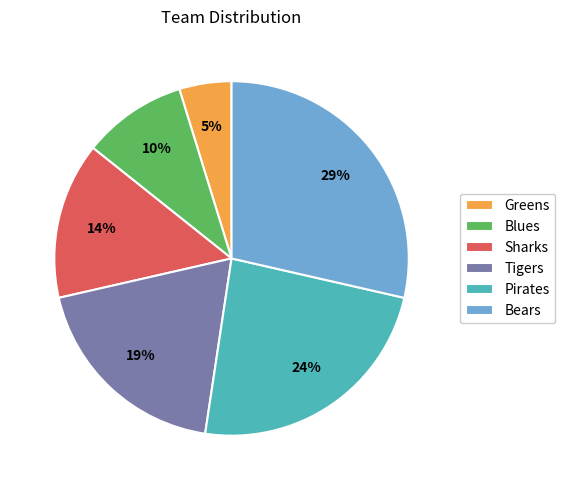

True or false: Sharks accounts for 1% of the total.

False